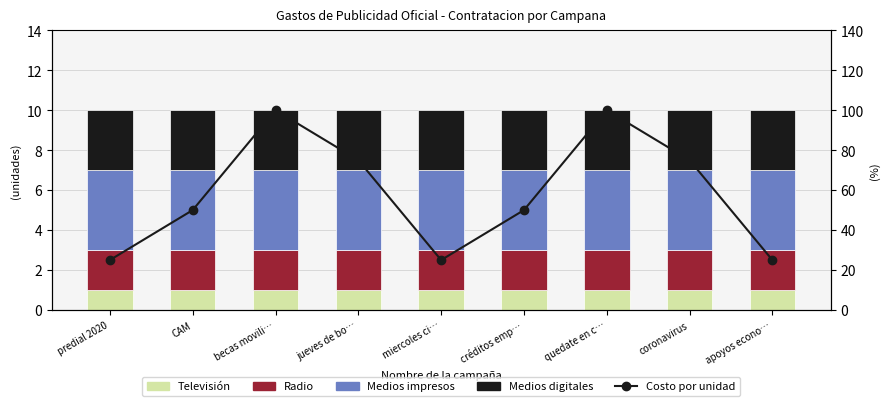

How many groups of bars are there?

9